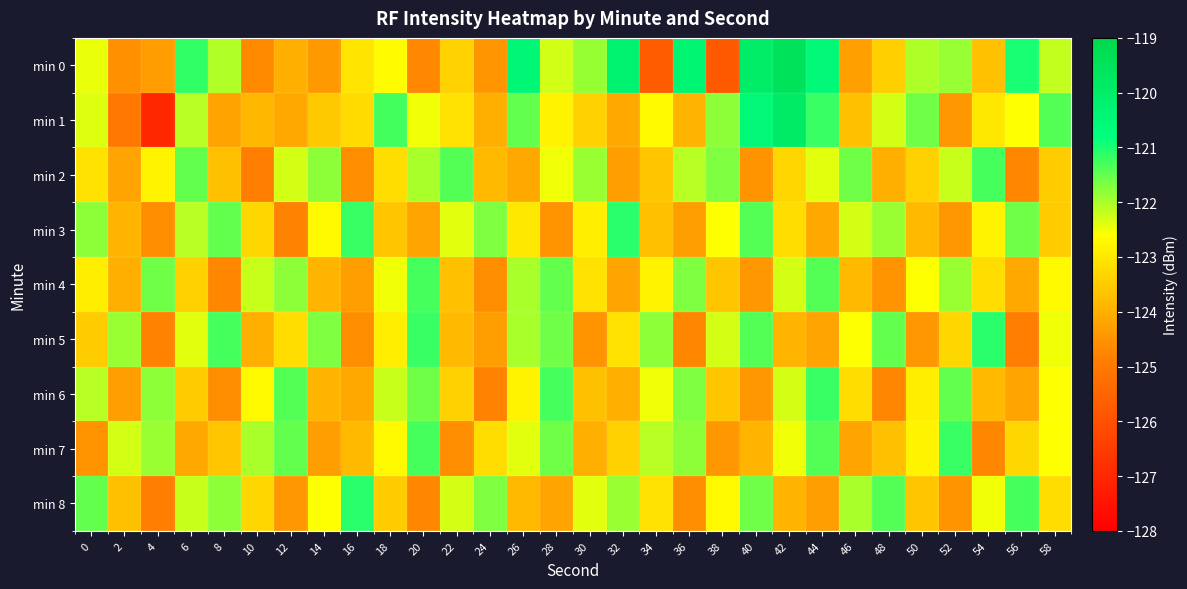

Which category has the highest value across all series?

42